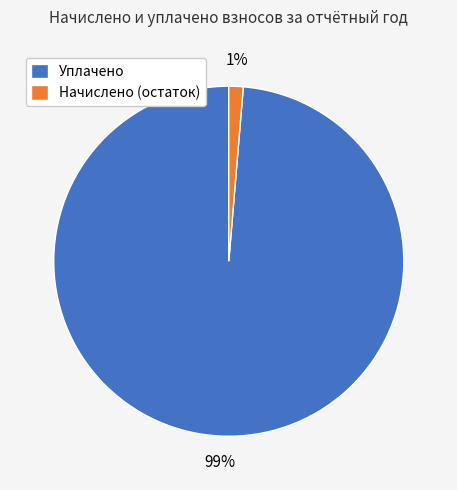

Is it true that Уплачено is 99% of the pie?

True